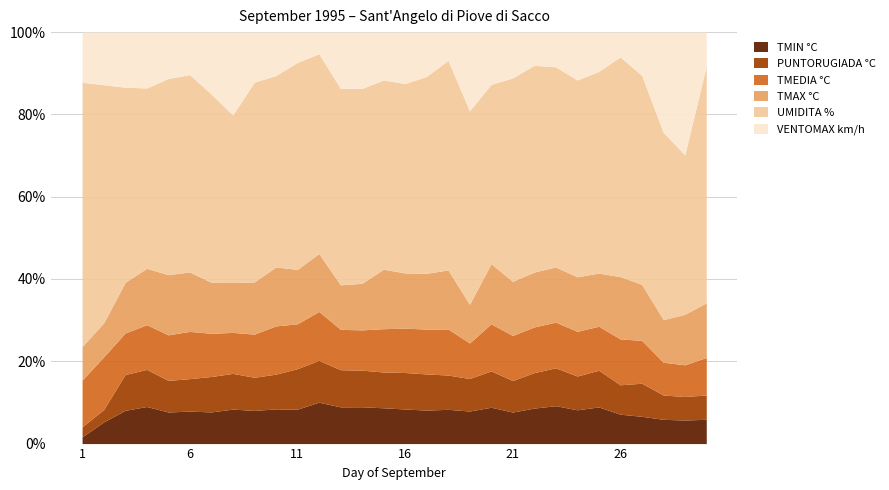

True or false: PUNTORUGIADA °C has more than 1 points higher than both neighbors.

True